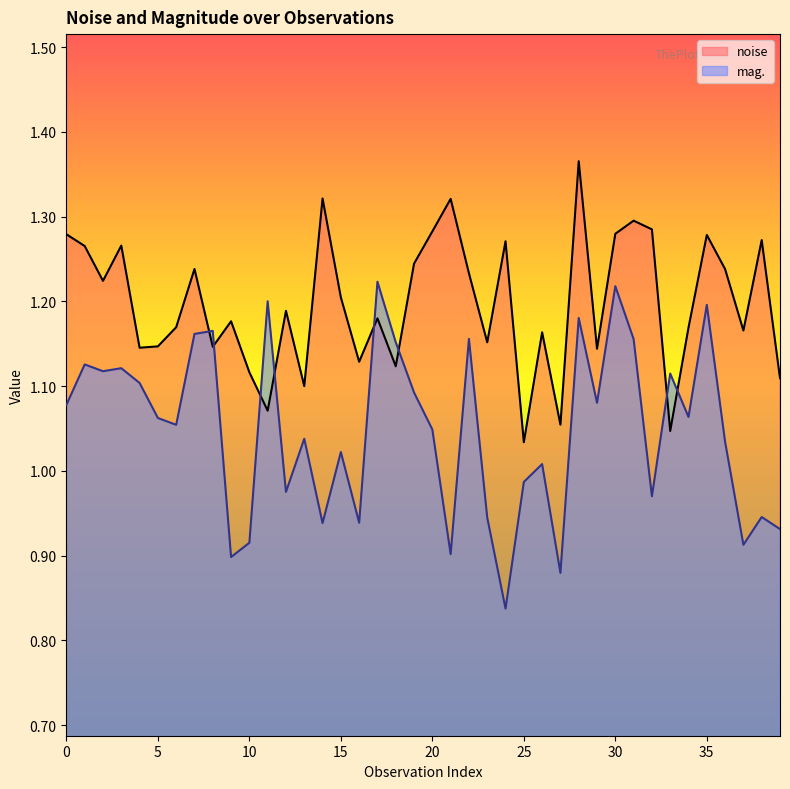

How many lines are shown in the chart?

2